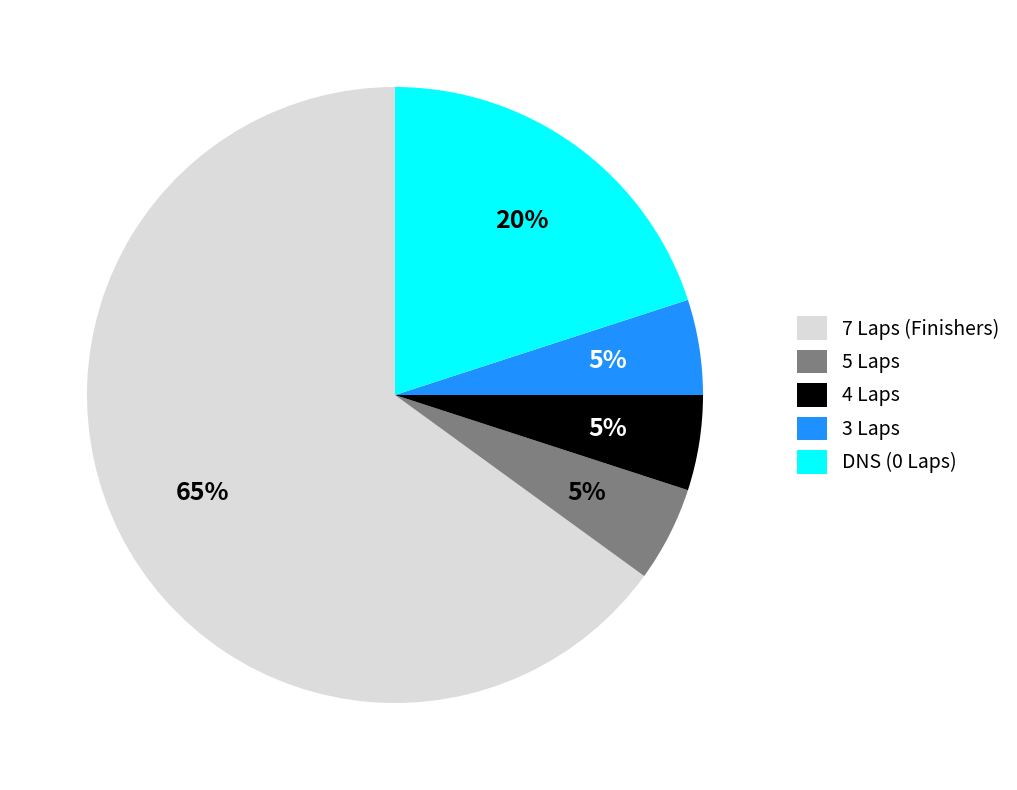

Which has a higher value, DNS (0 Laps) or 4 Laps?

DNS (0 Laps)